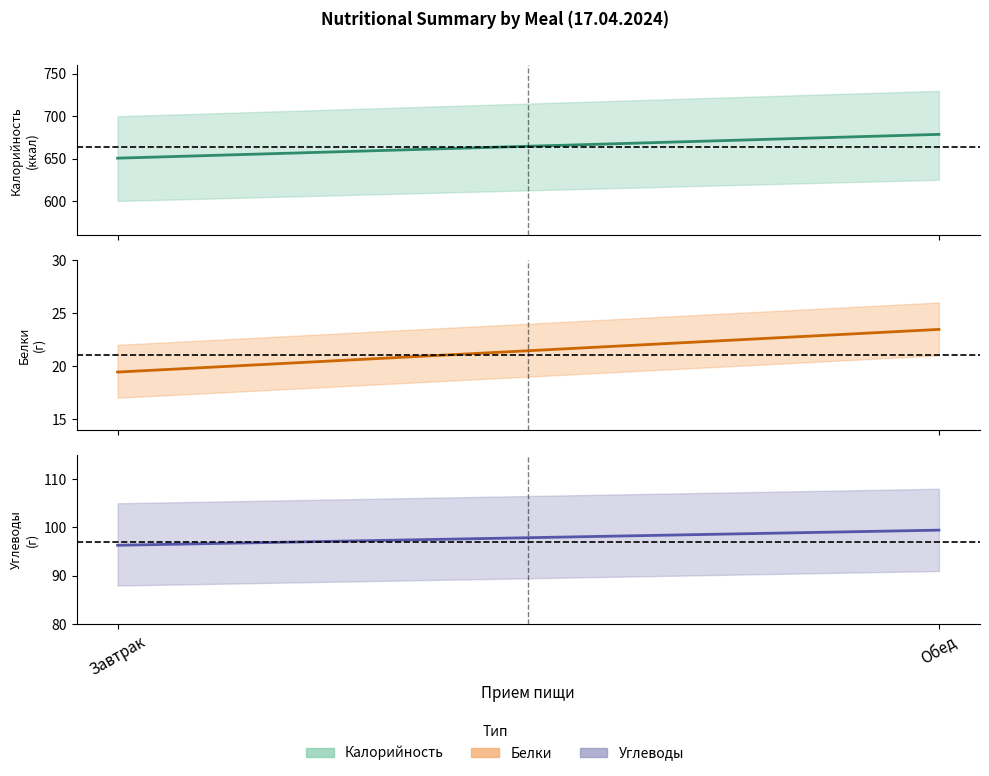

How many values in the Калорийность series are below 678?

1